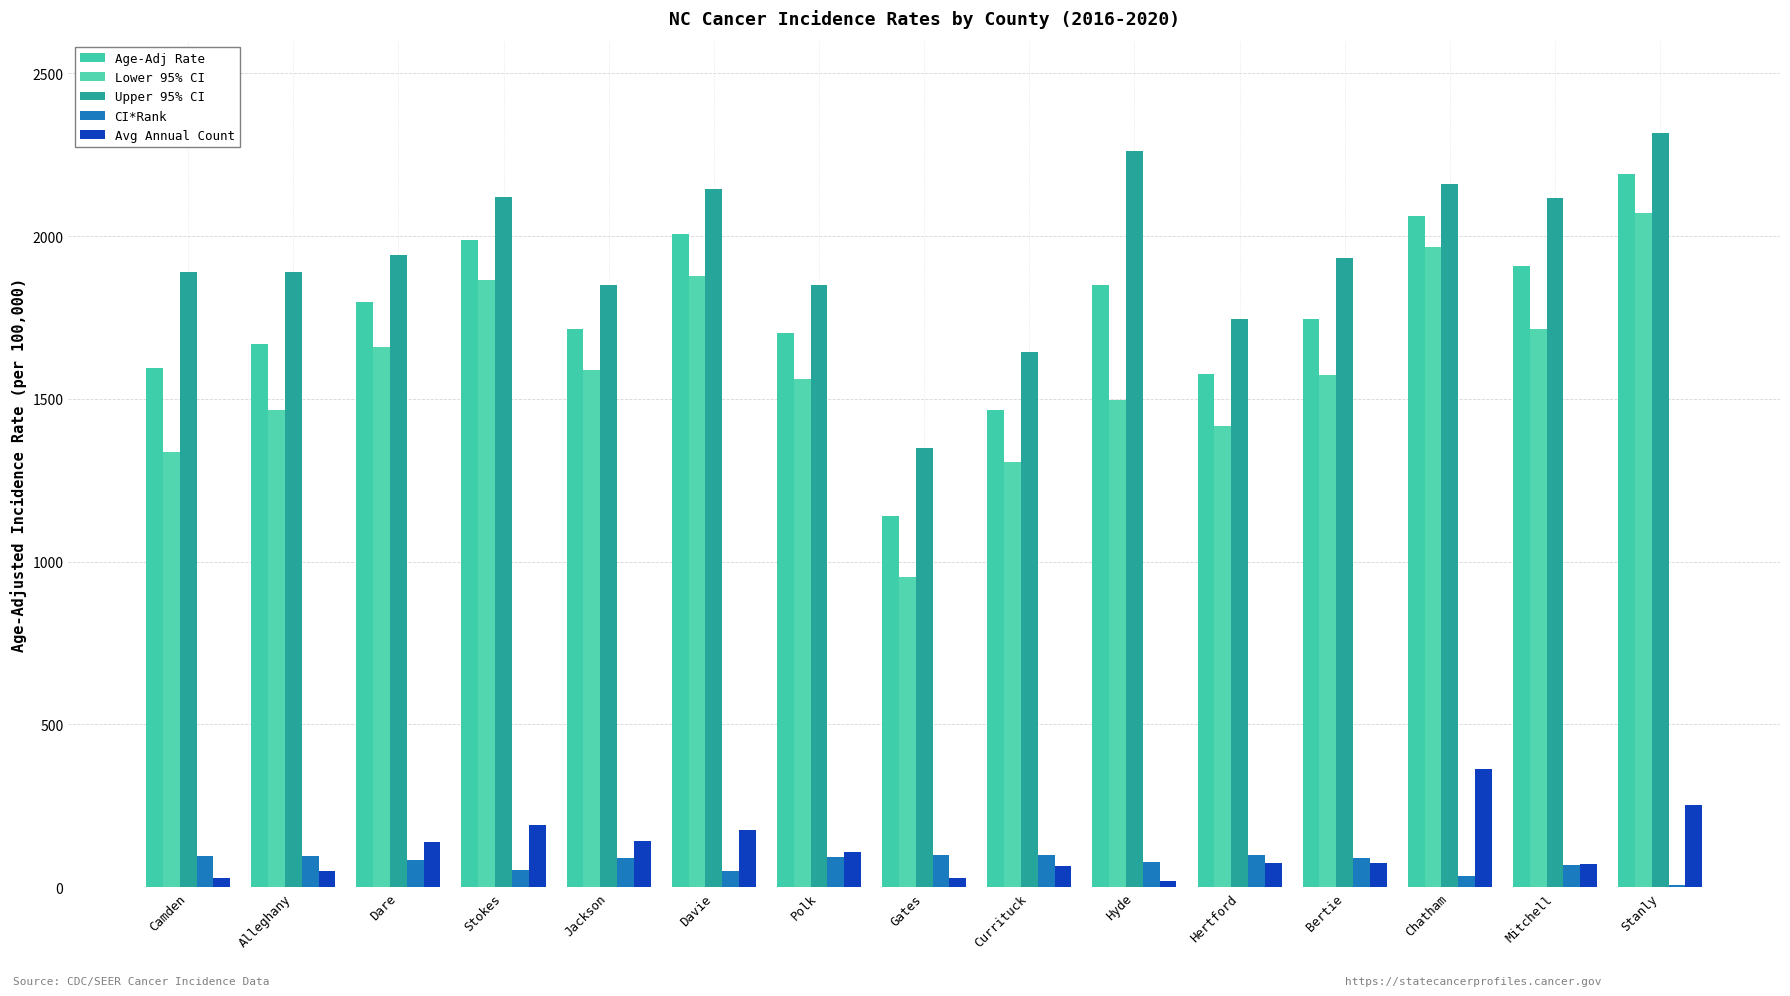

What is the approximate value of Lower 95% CI at Hyde?

1494.9